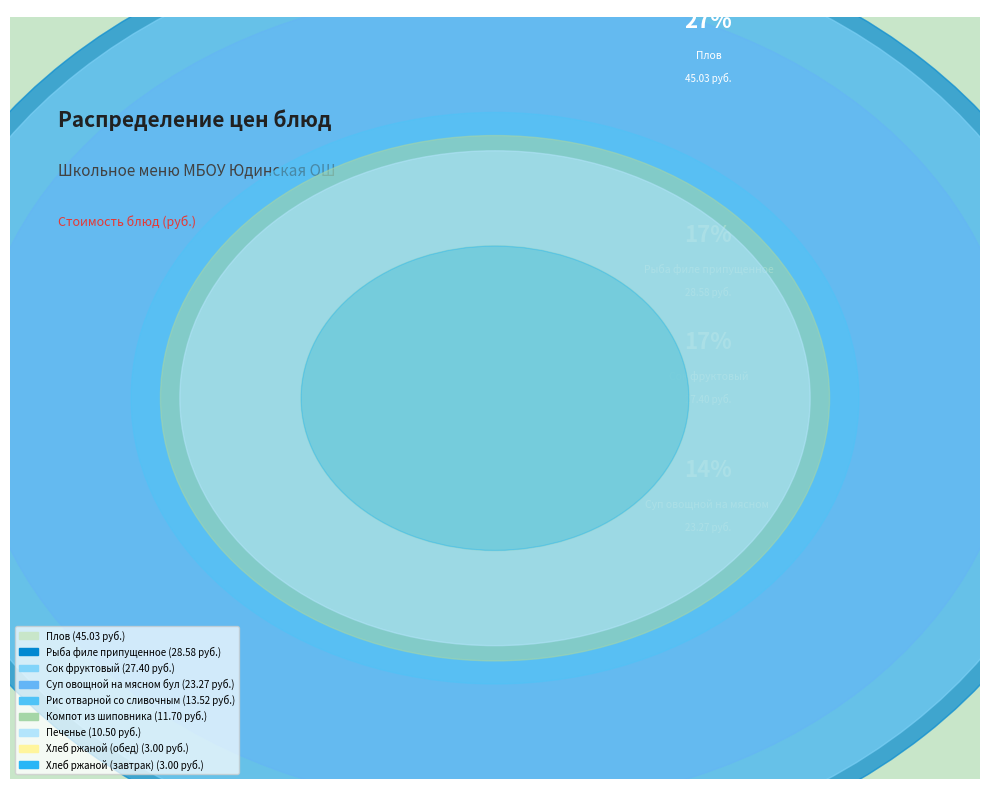

To the nearest percent, what is the difference between the Рыба филе припущенное and Рис отварной со сливочным маслом slice percentages?

9%